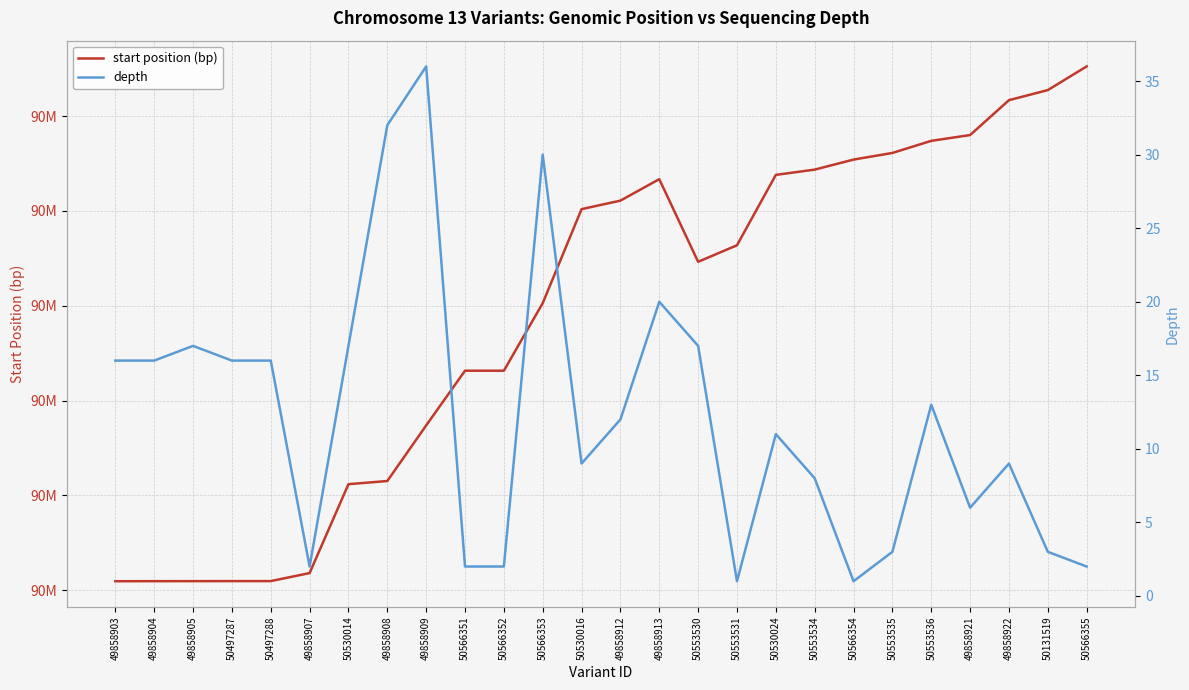

True or false: start position (bp) and depth cross at least once.

False